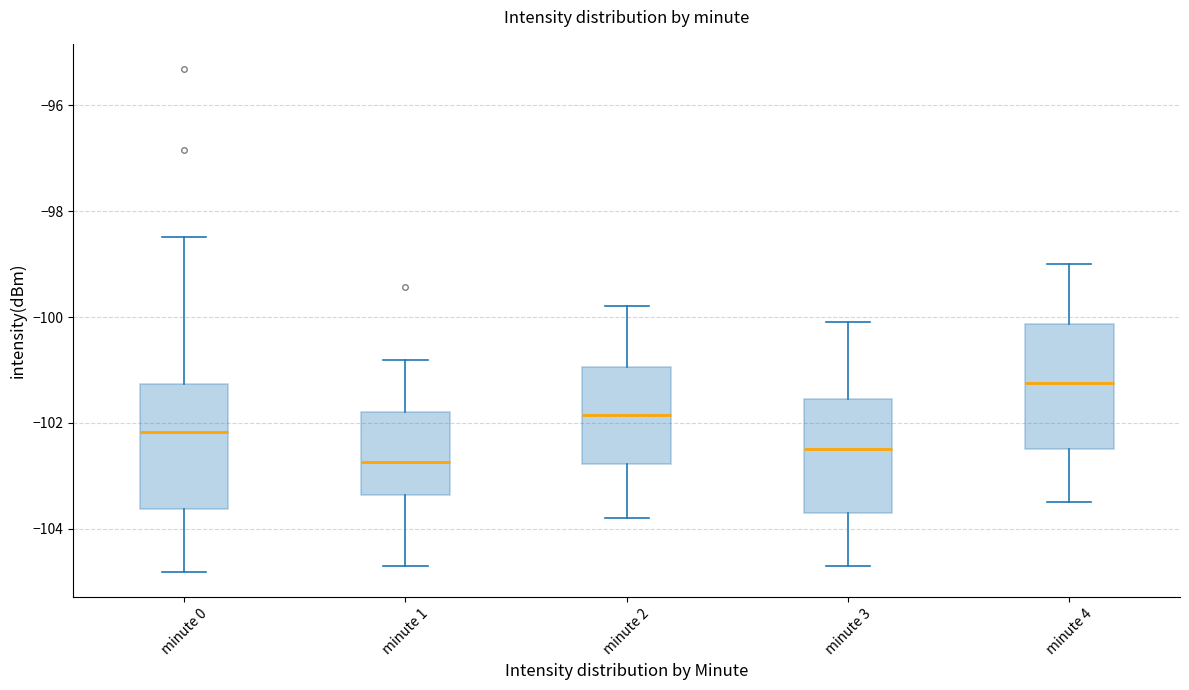

Reading left to right, read every box against the y-axis: the position of its median line, the range the box covers, and the ends of its whiskers. The values are not printed on the chart, so give them approximately, as read against the axis.

minute 0: median -102.2, box -103.6 to -101.2, whiskers -104.8 to -98.4
minute 1: median -102.8, box -103.4 to -101.8, whiskers -104.8 to -100.8
minute 2: median -101.8, box -102.8 to -101.0, whiskers -103.8 to -99.8
minute 3: median -102.4, box -103.6 to -101.6, whiskers -104.6 to -100.0
minute 4: median -101.2, box -102.4 to -100.2, whiskers -103.4 to -99.0